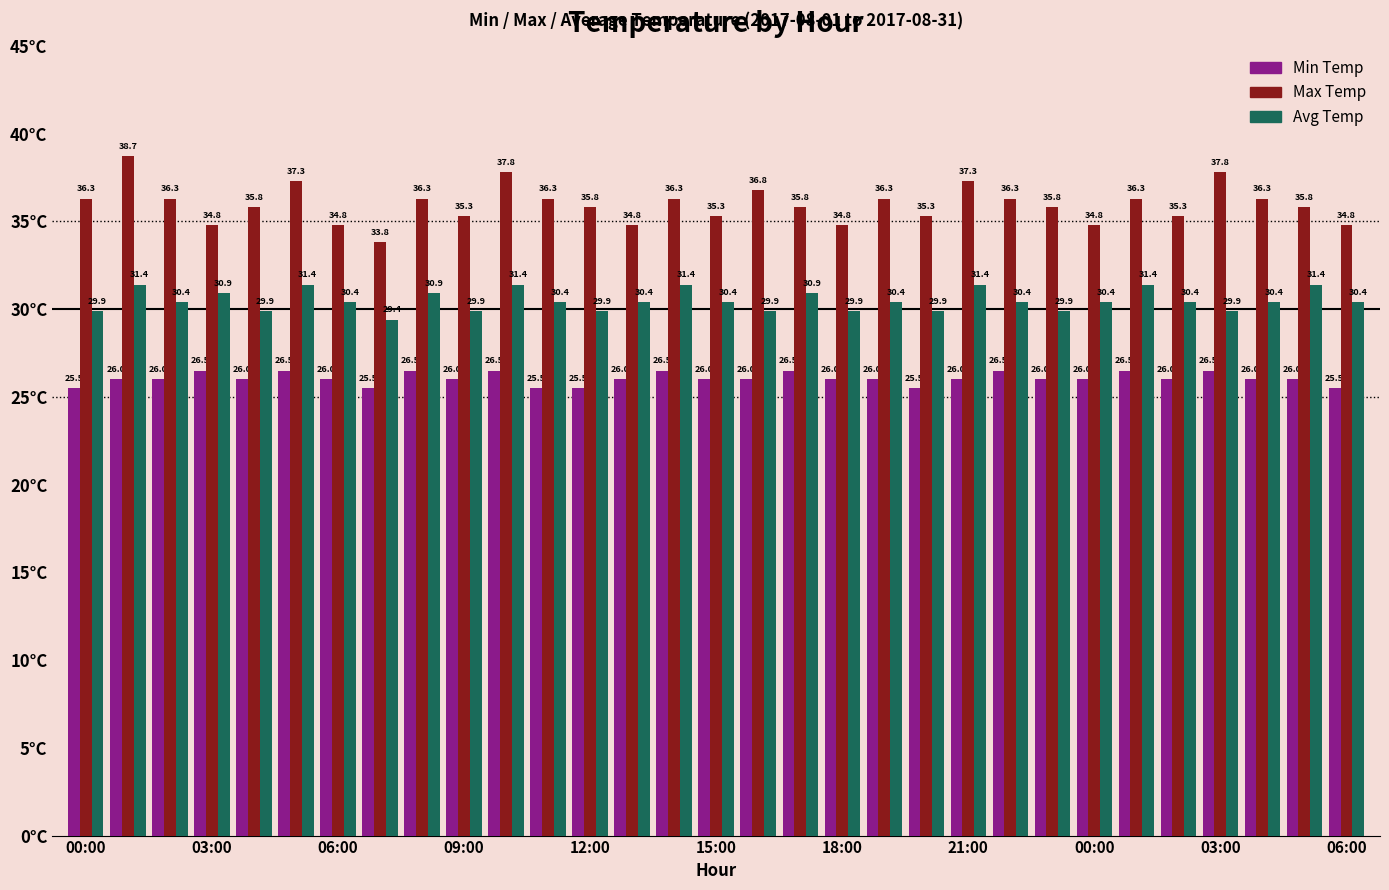

Reading left to right, what are all the values shown in this chart?

Min Temp: 25.5	26.0	26.0	26.5	26.0	26.5	26.0	25.5	26.5	26.0	26.5	25.5	25.5	26.0	26.5	26.0	26.0	26.5	26.0	26.0	25.5	26.0	26.5	26.0	26.0	26.5	26.0	26.5	26.0	26.0	25.5
Max Temp: 36.3	38.7	36.3	34.8	35.8	37.3	34.8	33.8	36.3	35.3	37.8	36.3	35.8	34.8	36.3	35.3	36.8	35.8	34.8	36.3	35.3	37.3	36.3	35.8	34.8	36.3	35.3	37.8	36.3	35.8	34.8
Avg Temp: 29.9	31.4	30.4	30.9	29.9	31.4	30.4	29.4	30.9	29.9	31.4	30.4	29.9	30.4	31.4	30.4	29.9	30.9	29.9	30.4	29.9	31.4	30.4	29.9	30.4	31.4	30.4	29.9	30.4	31.4	30.4